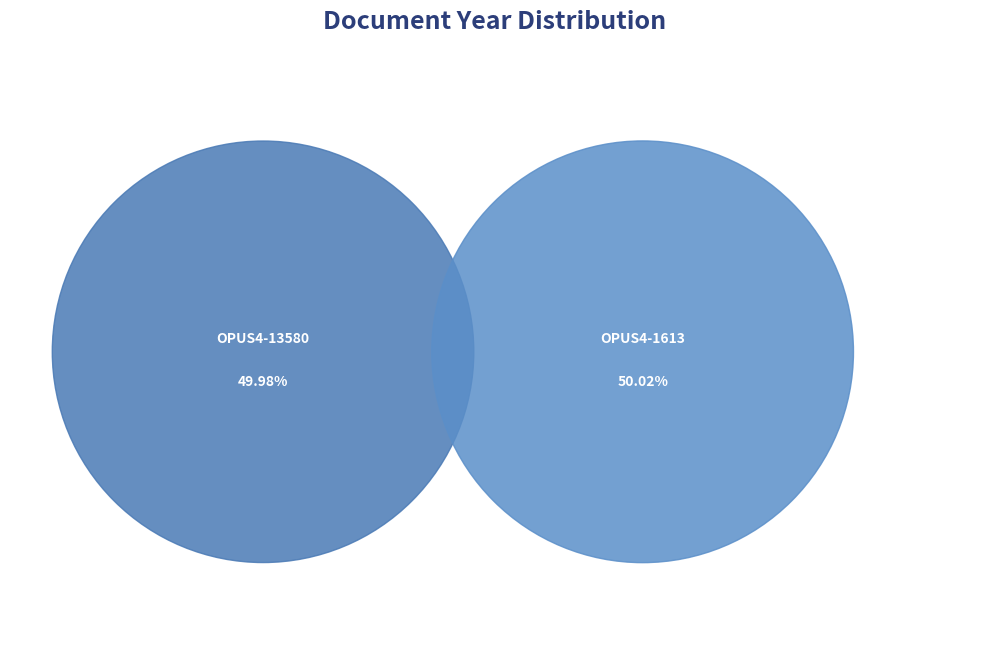

What percentage do OPUS4-1613 and OPUS4-13580 together represent?

100.0%